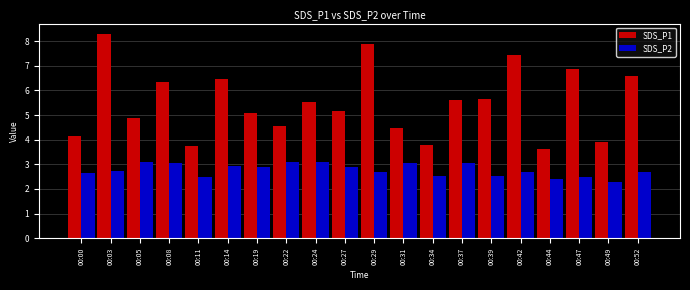

Rank the series at 00:44 from highest to lowest value.

SDS_P1, SDS_P2